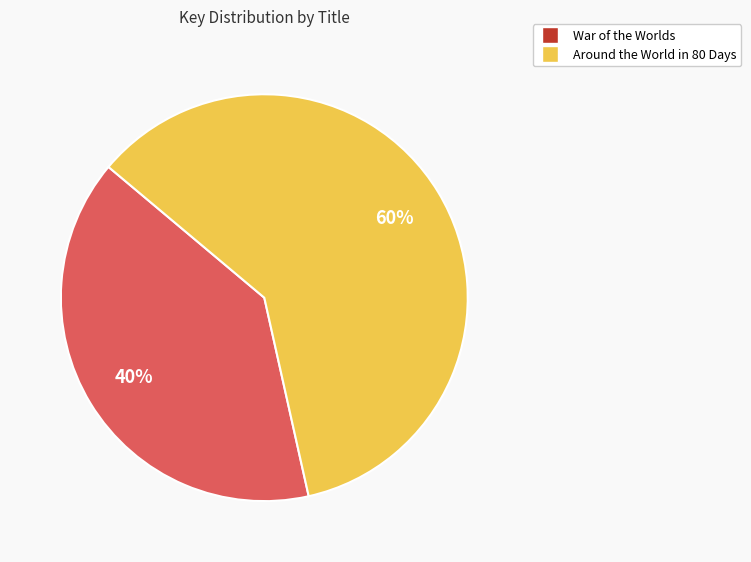

To the nearest percent, what is the average slice percentage?

50%